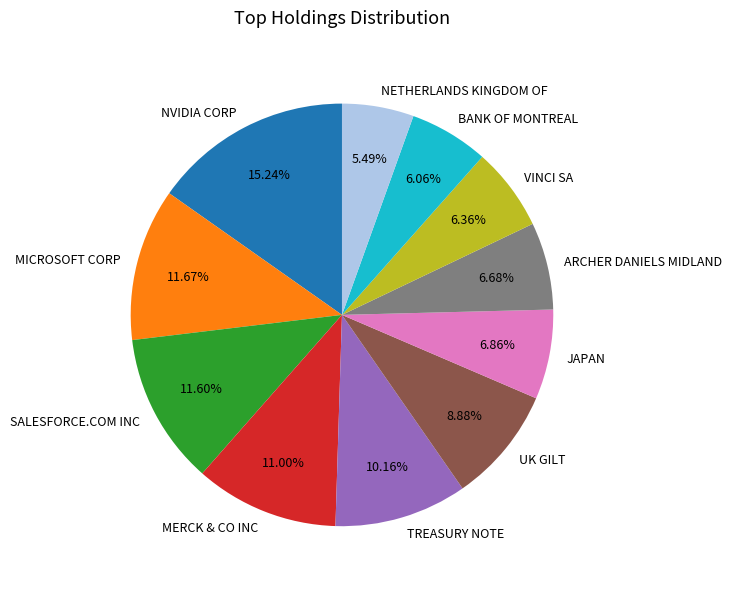

Is it true that JAPAN is 1% of the pie?

False